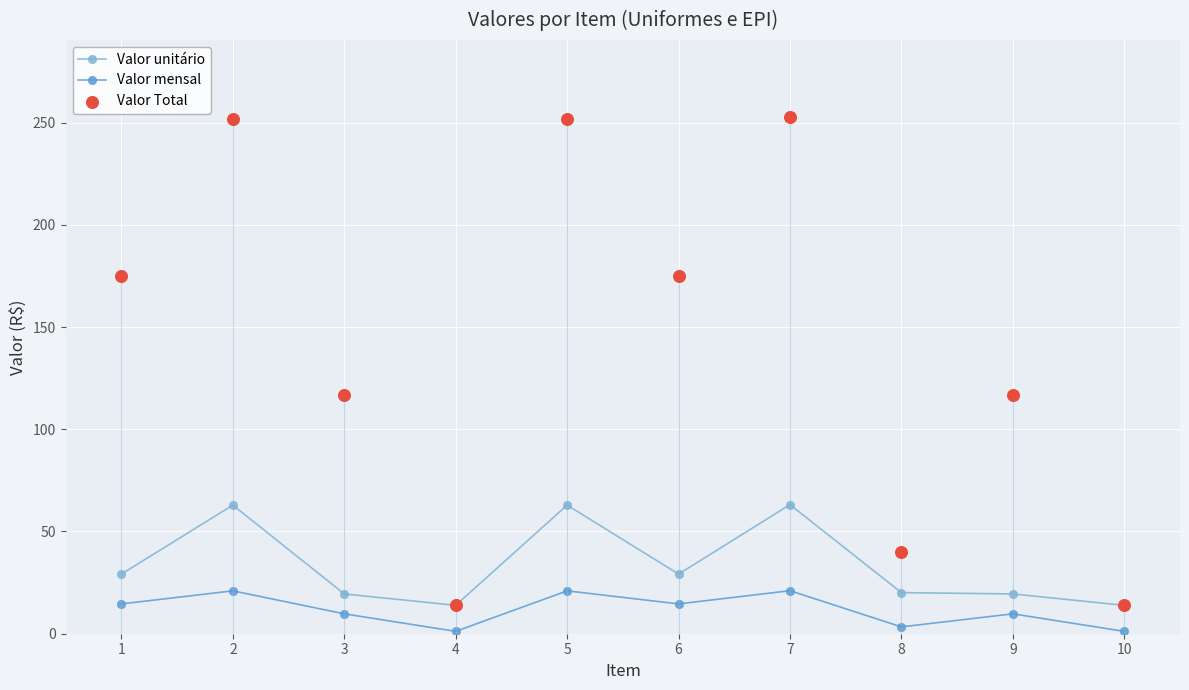

Is the value of Valor unitário at 8 greater than the value of Valor Total at 8?

No